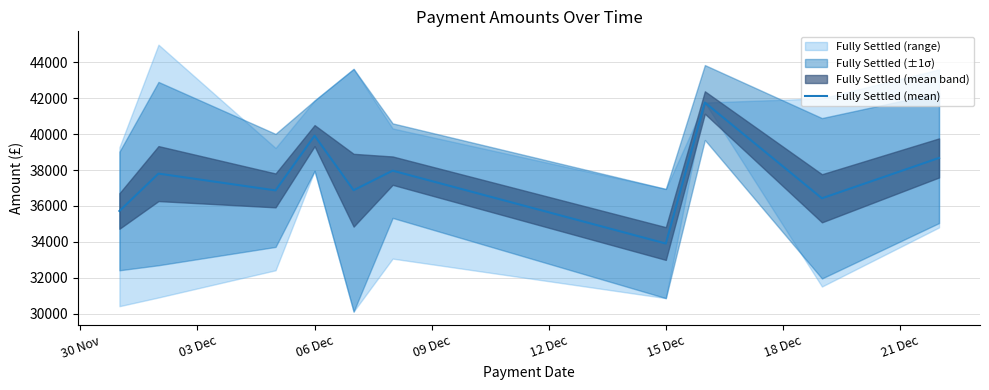

What is the minimum value for Fully Settled (mean)?

33903.3